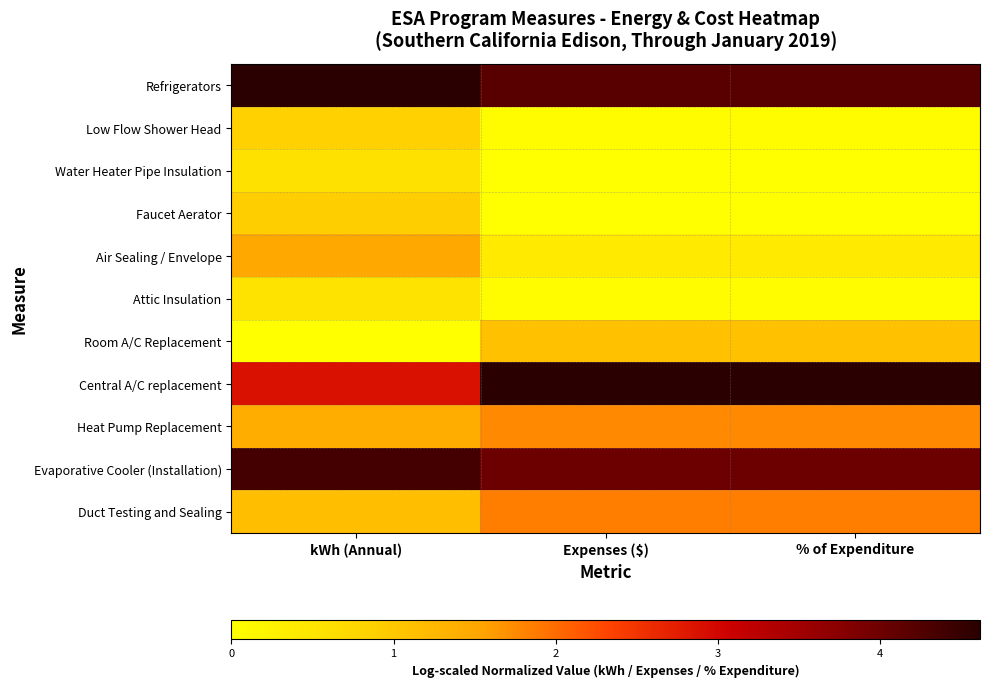

Which label corresponds to the largest value in the chart?

kWh (Annual)